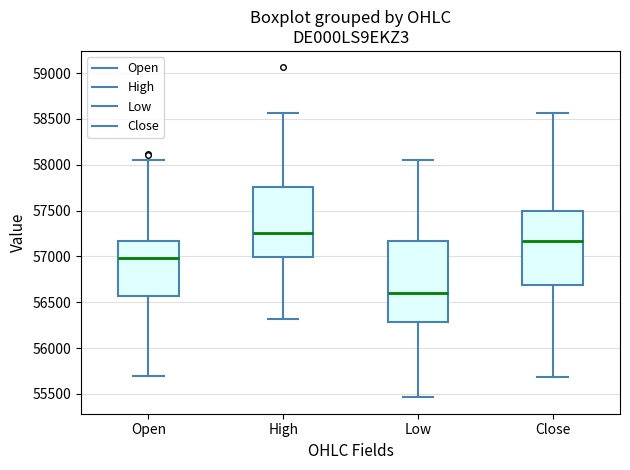

Reading left to right, transcribe this box plot: for each box, give where its median line is, the range the box spans, and where its two whiskers end, as read against the y-axis. The values are not printed on the chart, so give them approximately, as read against the axis.

Open: median 57000, box 56550 to 57150, whiskers 55700 to 58050
High: median 57250, box 57000 to 57750, whiskers 56300 to 58550
Low: median 56600, box 56300 to 57150, whiskers 55450 to 58050
Close: median 57150, box 56700 to 57500, whiskers 55700 to 58550